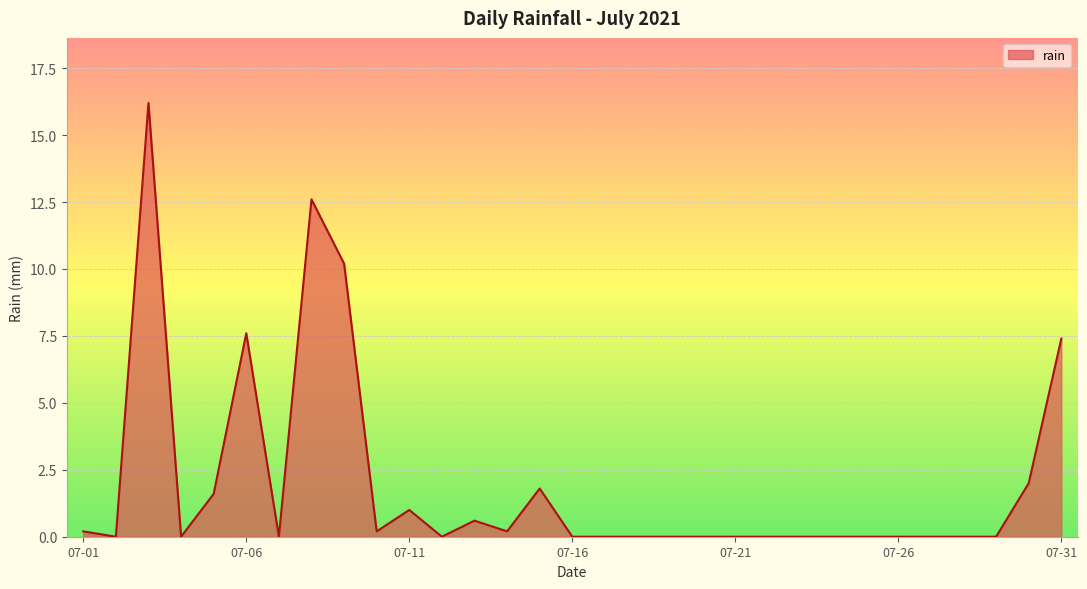

What is the difference between the maximum and minimum values?

16.2